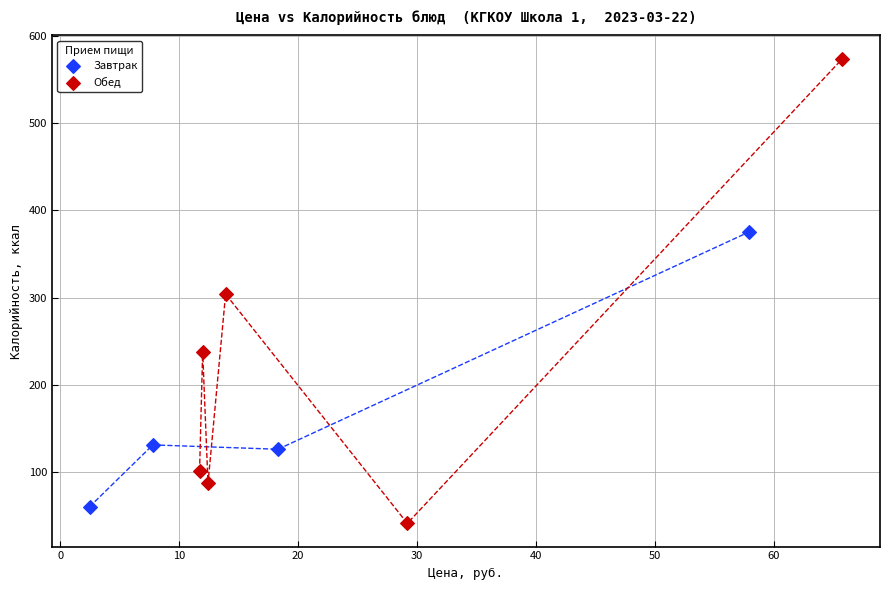

Which series has the largest Y range (max minus min)?

Обед